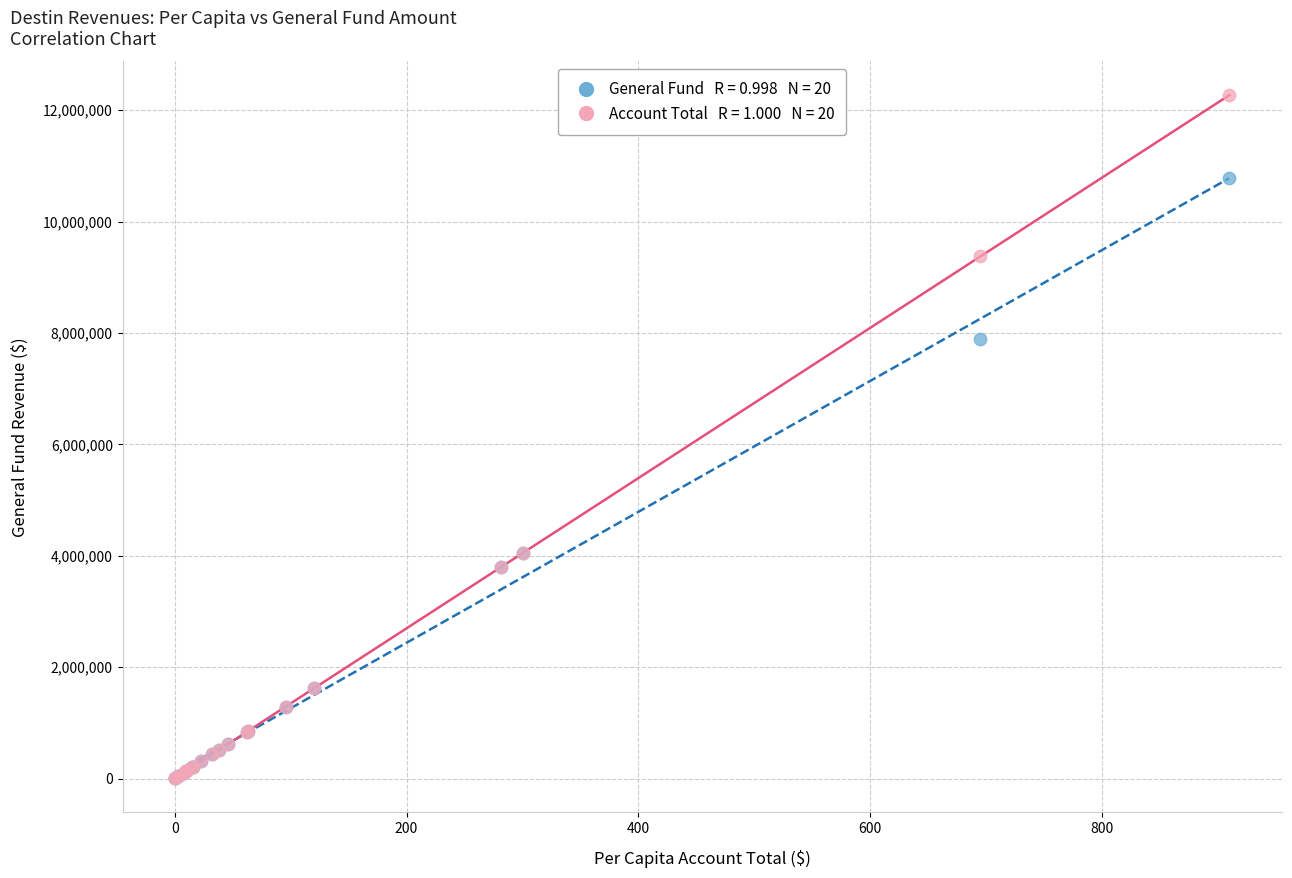

Across all series, what Y value is closest to 6137436?

7883186